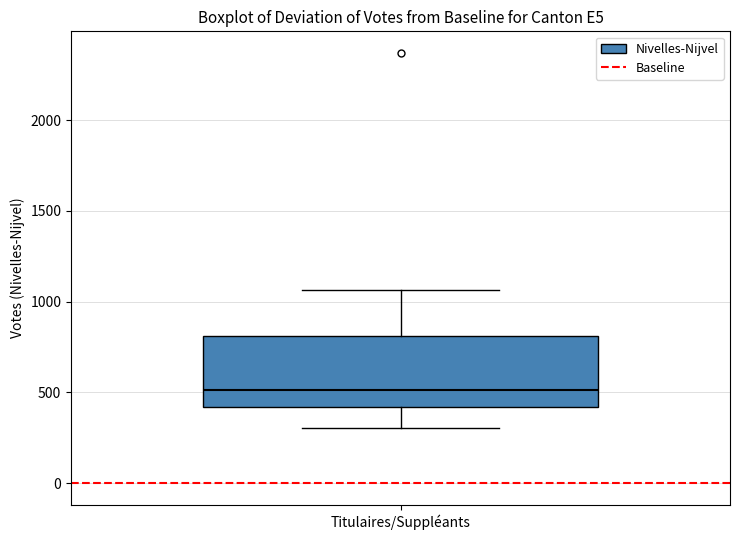

Transcribe this box plot: give where the median line is, the range the box spans, and where the two whiskers end, as read against the y-axis. The values are not printed on the chart, so give them approximately, as read against the axis.

median 500, box 400 to 800, whiskers 300 to 1050